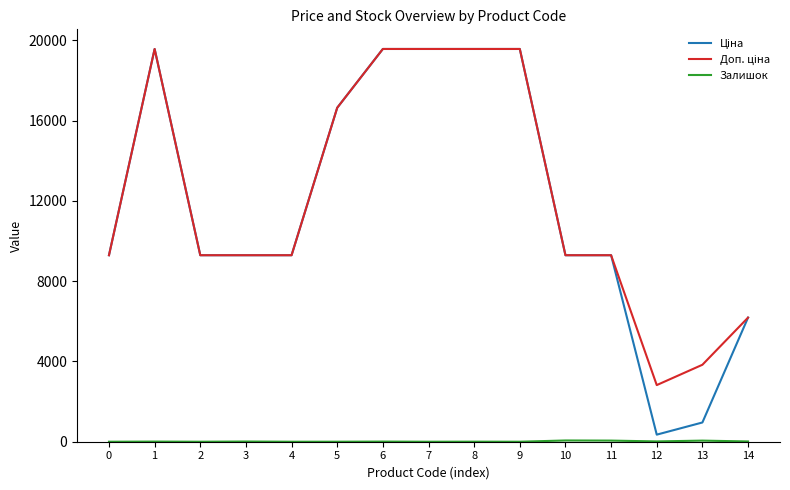

What is the greatest value displayed?

19564.9